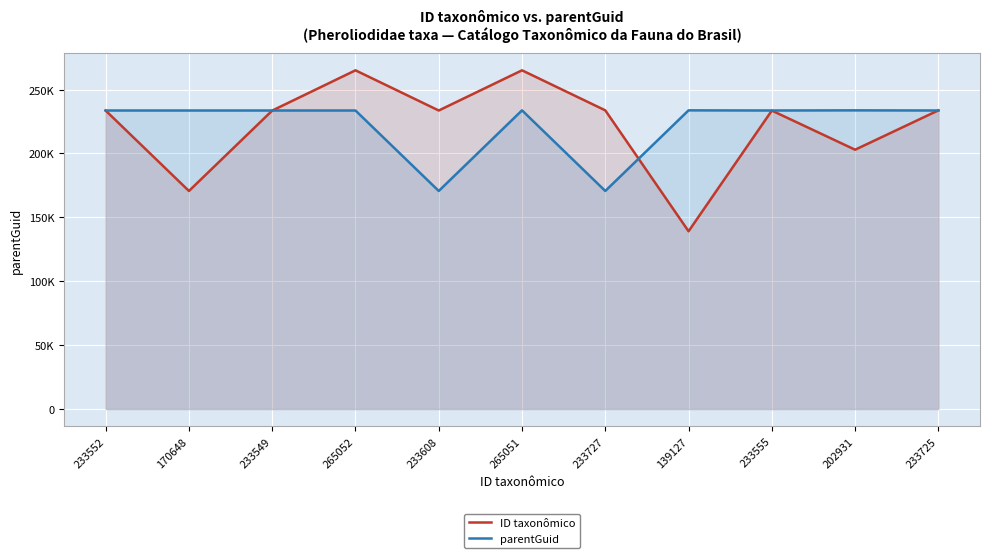

At which category does ID taxonômico reach its first local valley?

170648